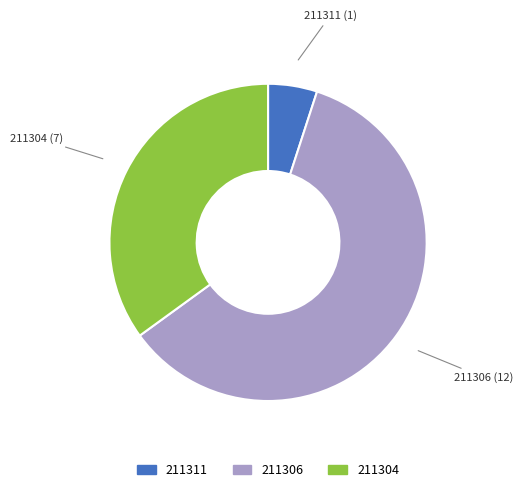

Is there any slice that represents more than half of the pie?

Yes